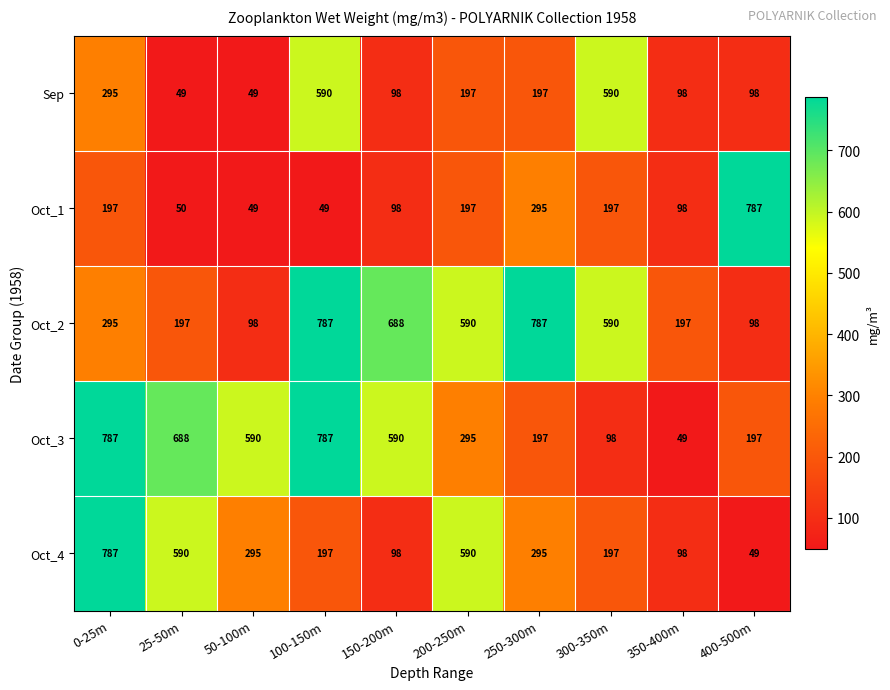

What is the sum of the Sep values at 0-25m and 250-300m?

492